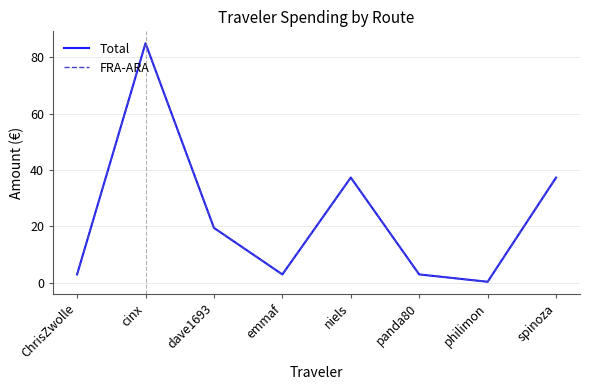

Is this an area chart (filled region under the line)?

No